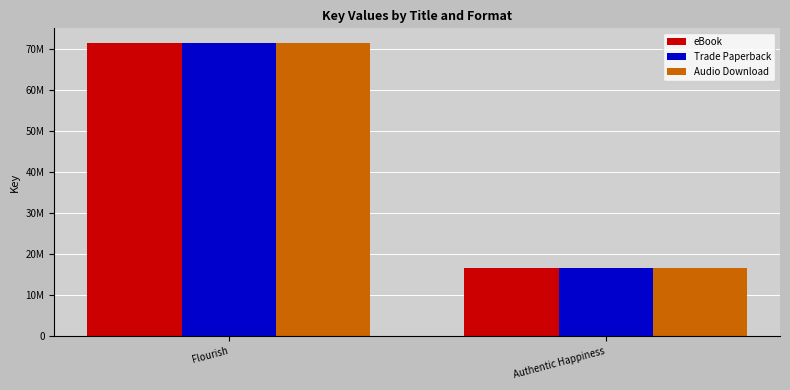

Which series has the largest total across all categories?

eBook